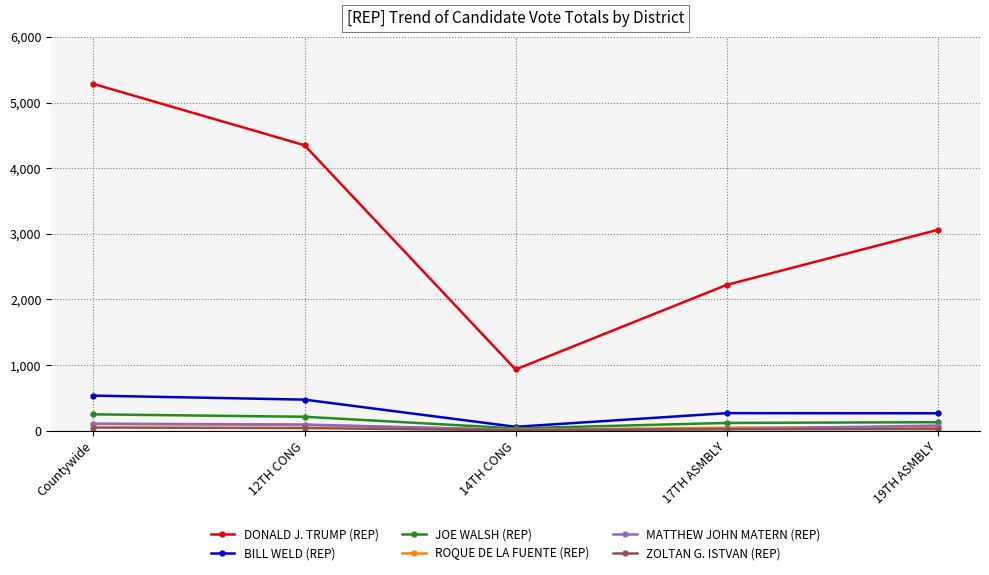

What is the total value across all series at 14TH CONG?

1069